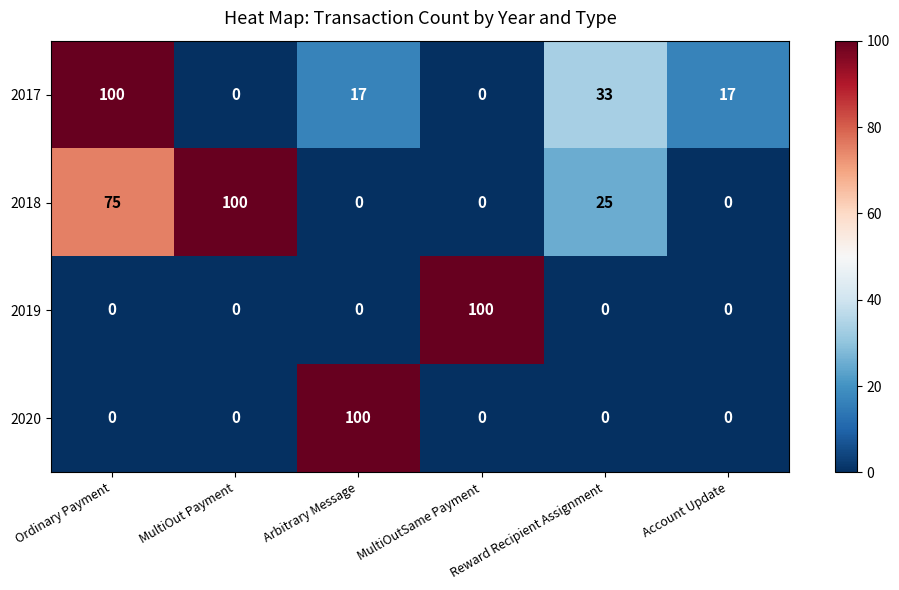

How many 2017 values are between 0 and 33?

5